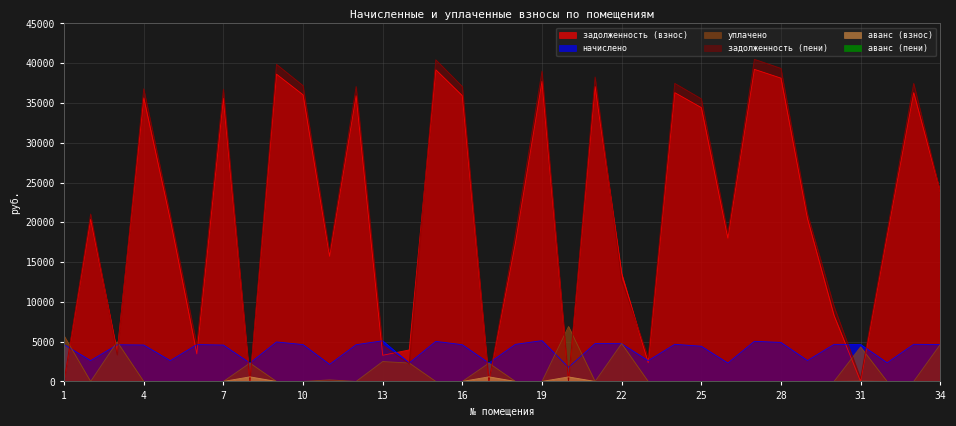

Where is уплачено nearest to the value 3453?

31